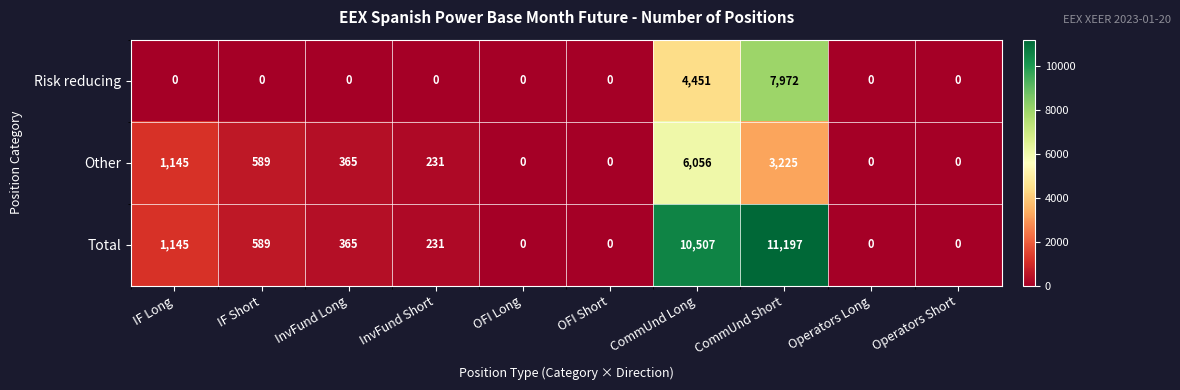

At which category does the chart reach its peak across all series?

CommUnd Short